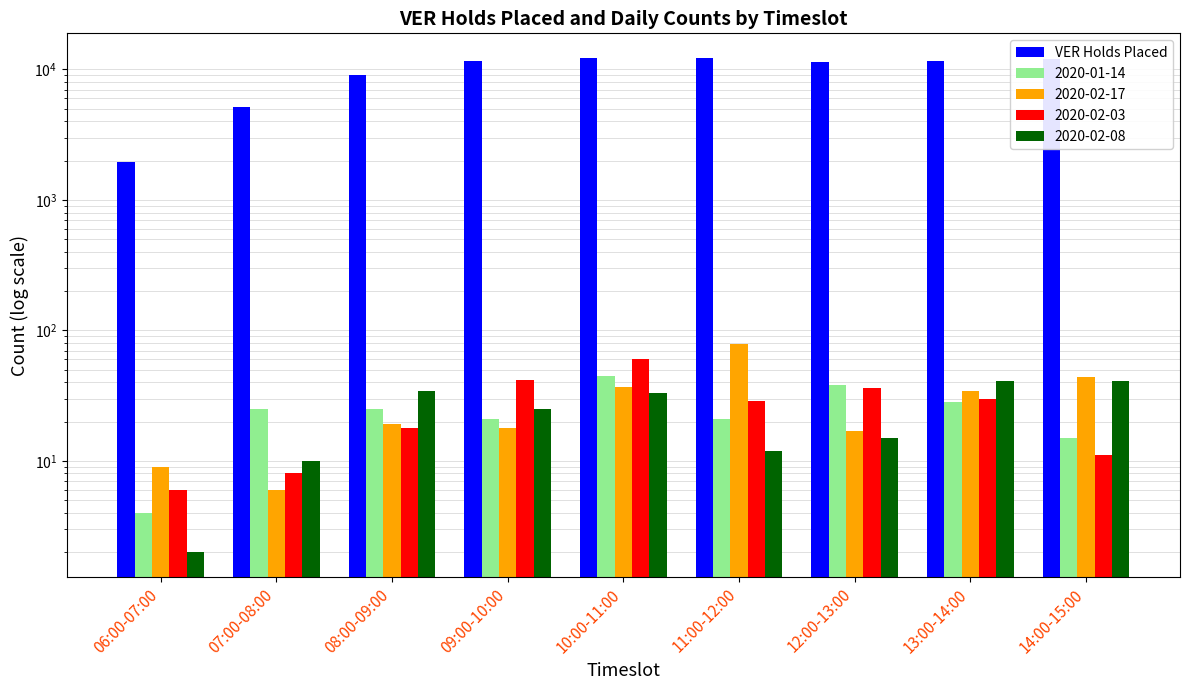

List the labels in order of value, smallest first.

06:00-07:00, 07:00-08:00, 08:00-09:00, 12:00-13:00, 09:00-10:00, 13:00-14:00, 14:00-15:00, 10:00-11:00, 11:00-12:00